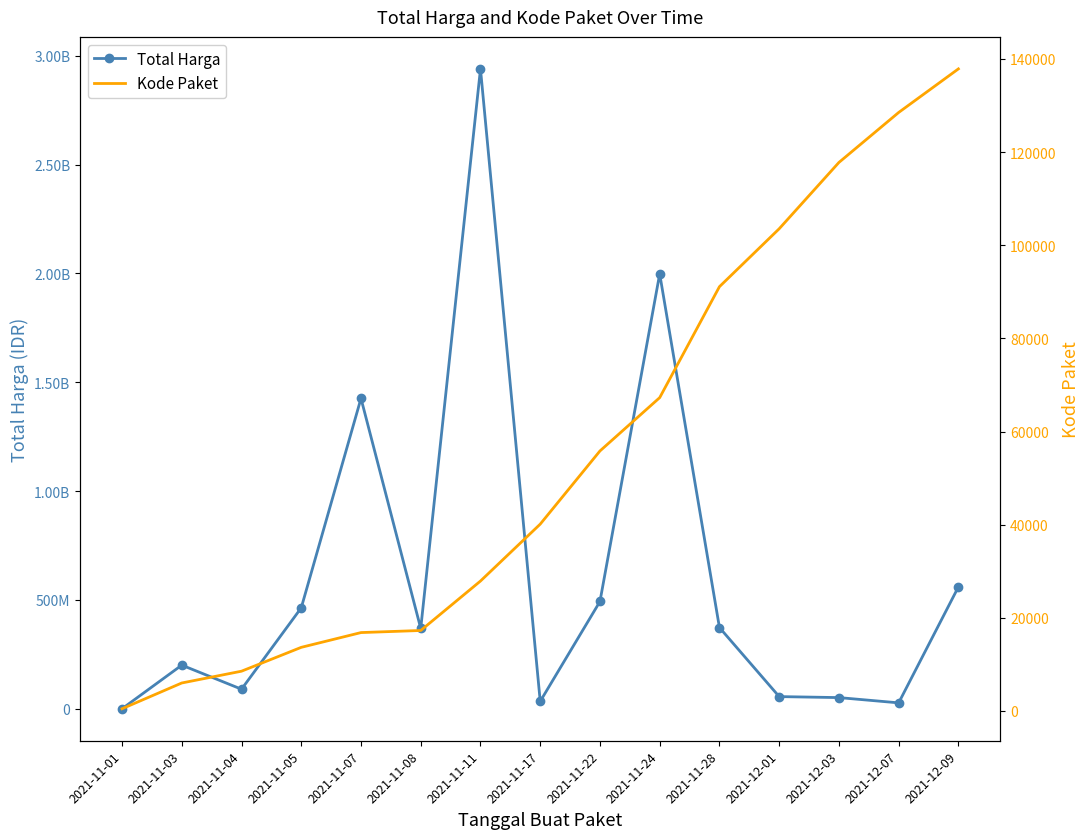

At which label is Total Harga closest to 1469893420?

2021-11-07